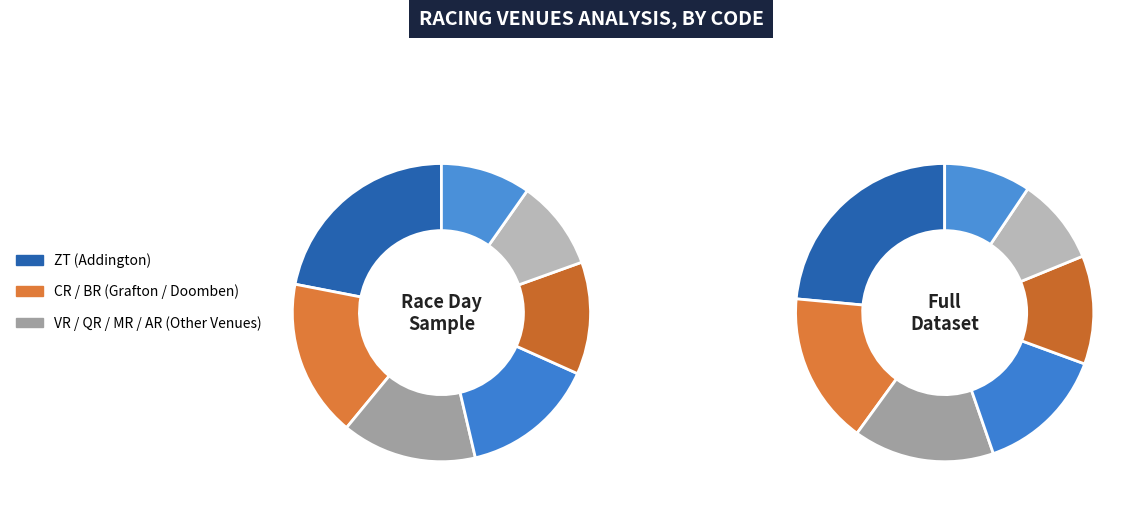

What portion of the pie excludes QR?

85.4%